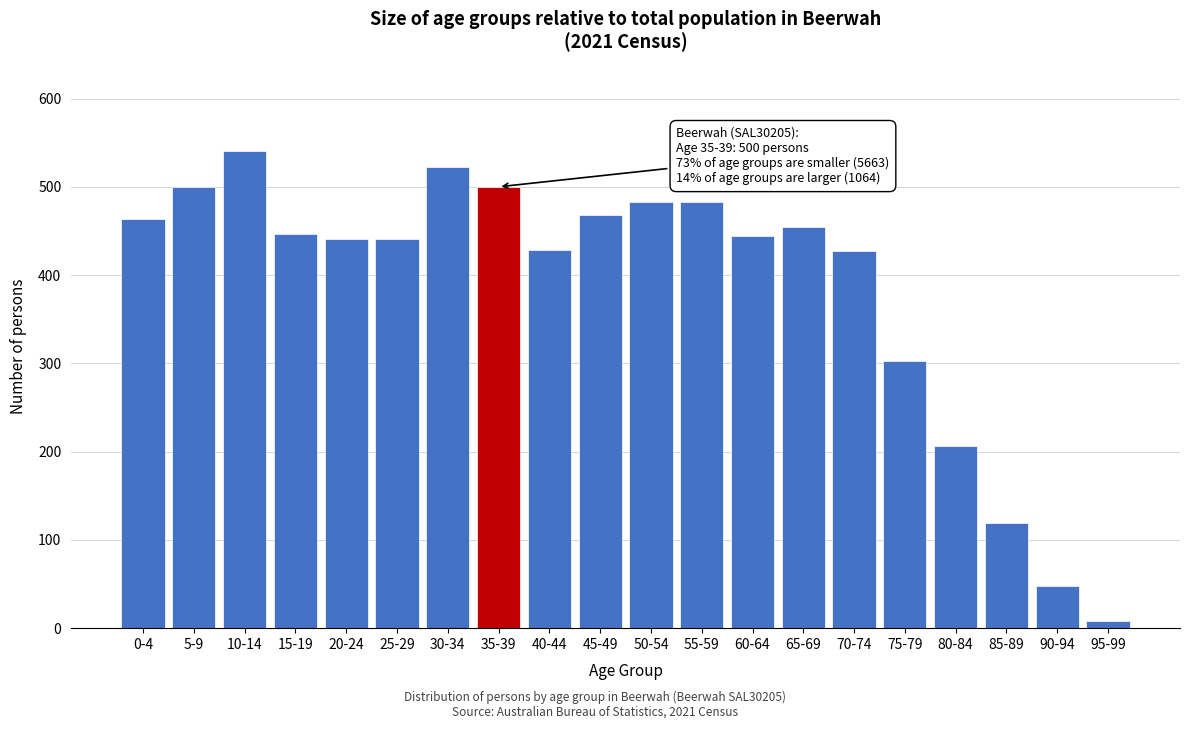

Between 75-79 and 50-54, which is larger?

50-54